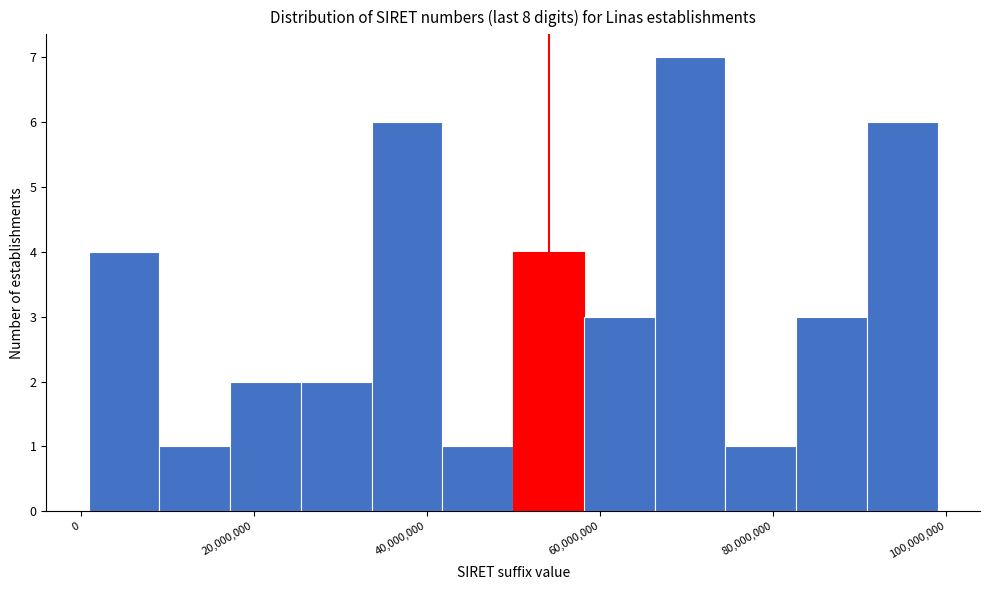

Reading left to right, transcribe this chart: for each bar, give the range it covers on the x-axis and its height. Neither the bar edges nor the heights are printed on the chart, so give them approximately, as read against the axes.

0 to 10000000: 4
10000000 to 18000000: 1
18000000 to 26000000: 2
26000000 to 34000000: 2
34000000 to 42000000: 6
42000000 to 50000000: 1
50000000 to 58000000: 4
58000000 to 66000000: 3
66000000 to 74000000: 7
74000000 to 82000000: 1
82000000 to 90000000: 3
90000000 to 100000000: 6